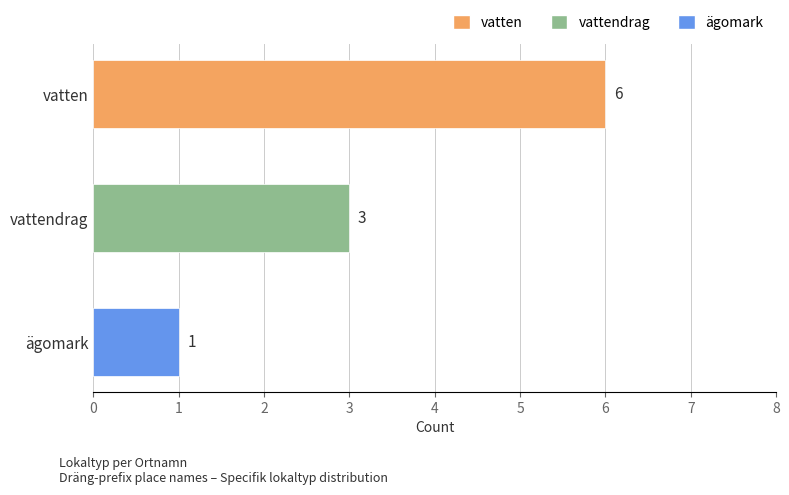

Rank the categories by value from highest to lowest.

vatten, vattendrag, ägomark